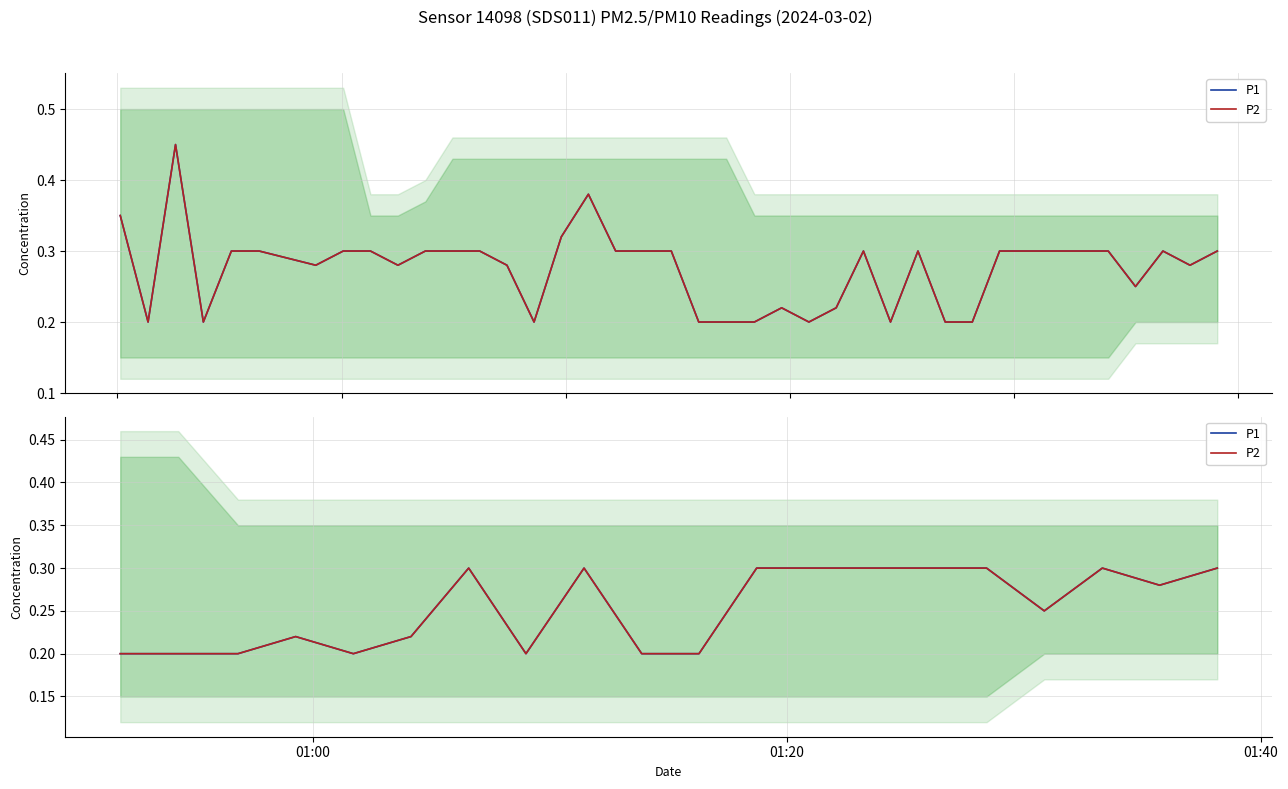

What is the lowest value of the P2 series?

0.2